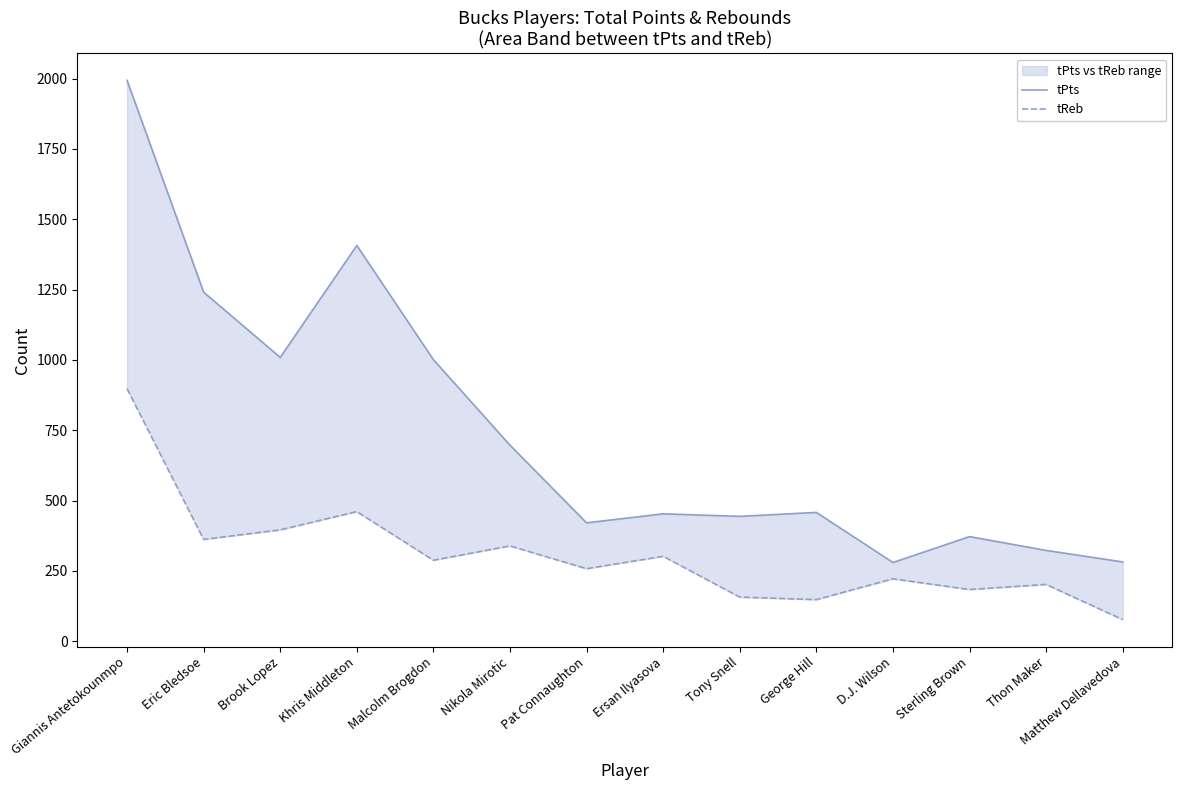

What is the maximum value for tPts?

1994